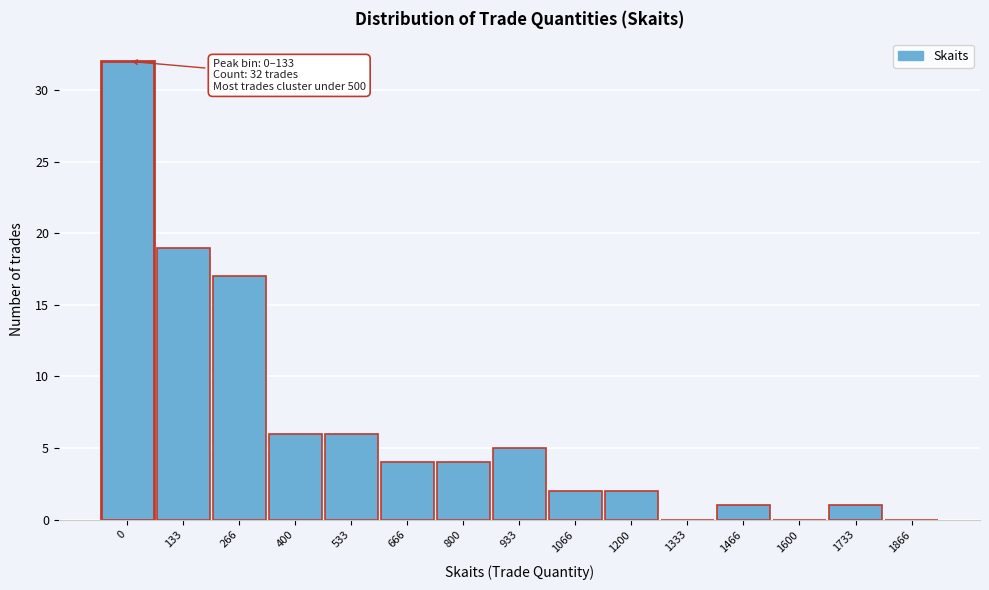

Reading left to right, extract all data points from this chart.

0=32	133=19	266=17	400=6	533=6	666=4	800=4	933=5	1066=2	1200=2	1333=0	1466=1	1600=0	1733=1	1866=0